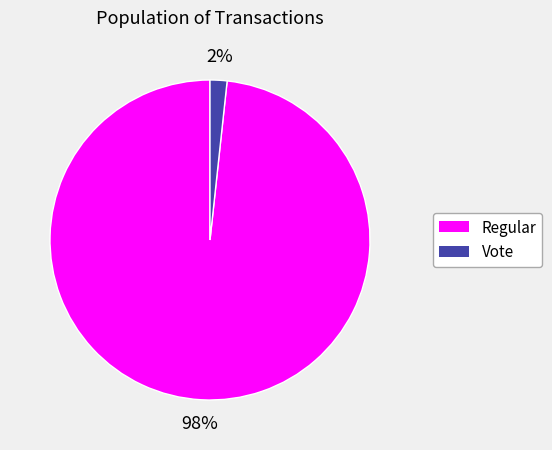

Rank the categories by value from lowest to highest.

Vote, Regular